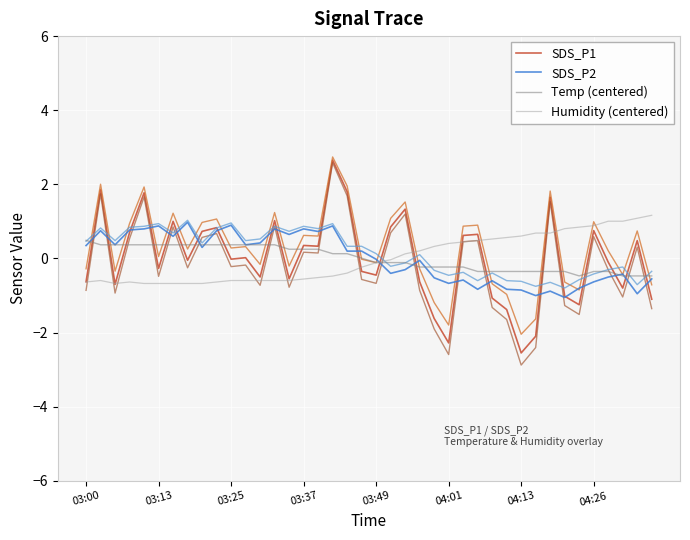

At which category is the sum across all series the highest?

17